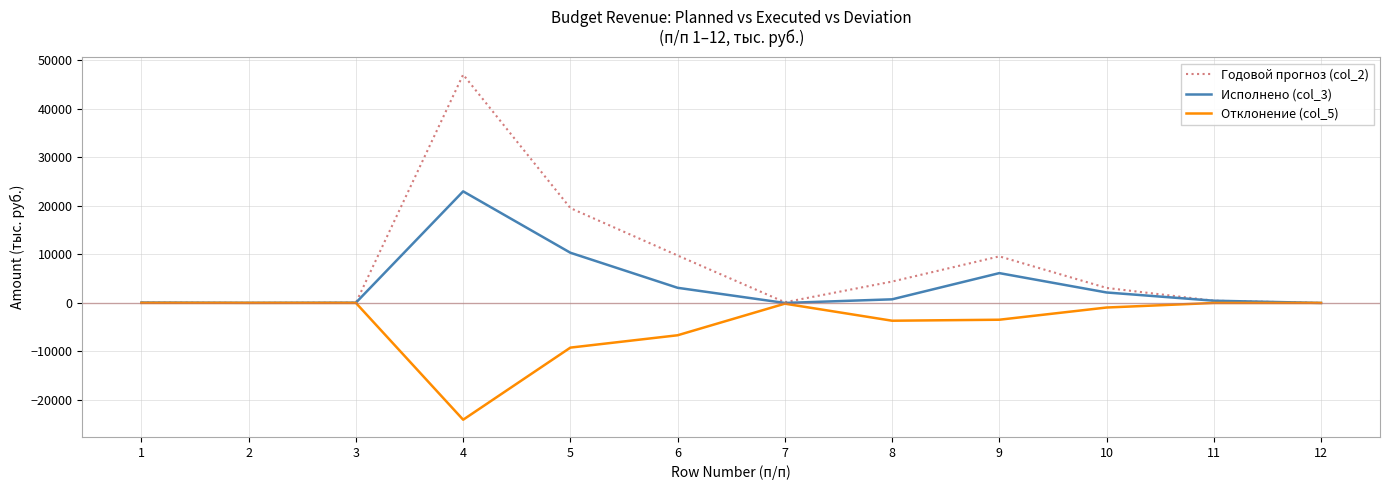

Does the chart have visible grid lines?

Yes